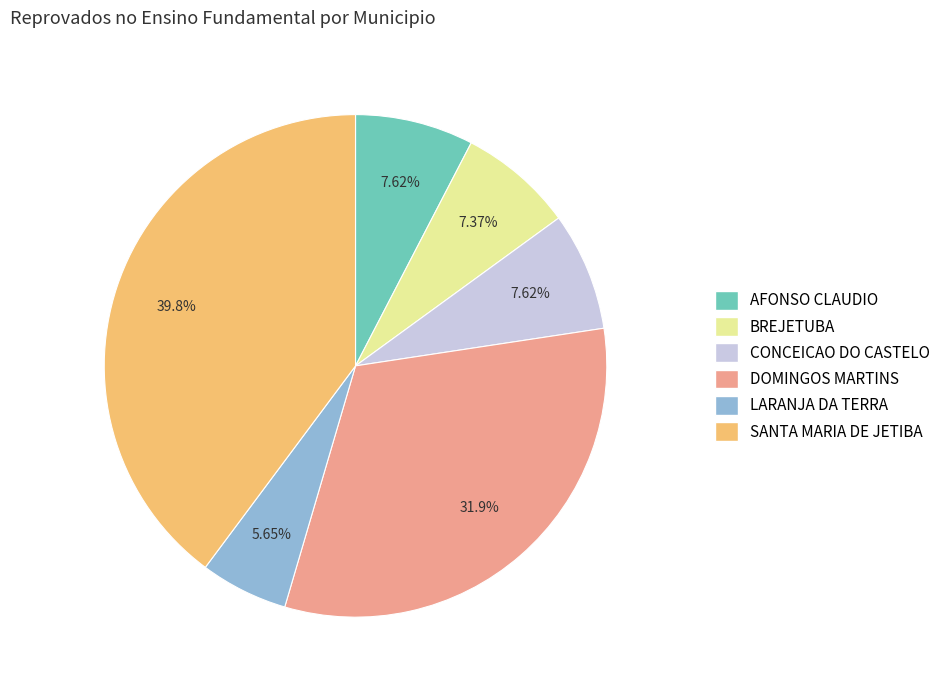

Does AFONSO CLAUDIO account for over 50% of the chart?

No